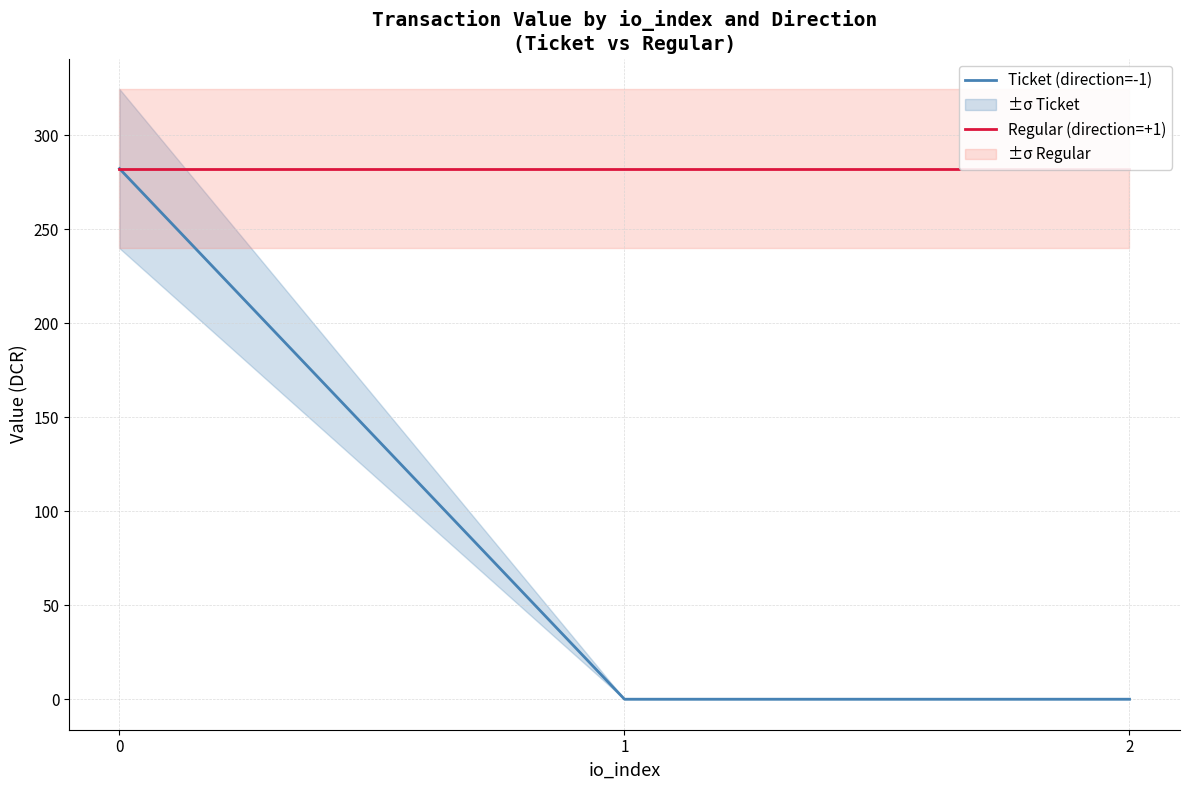

List the series in order of their peak value, highest first.

Ticket (direction=-1), Regular (direction=+1)